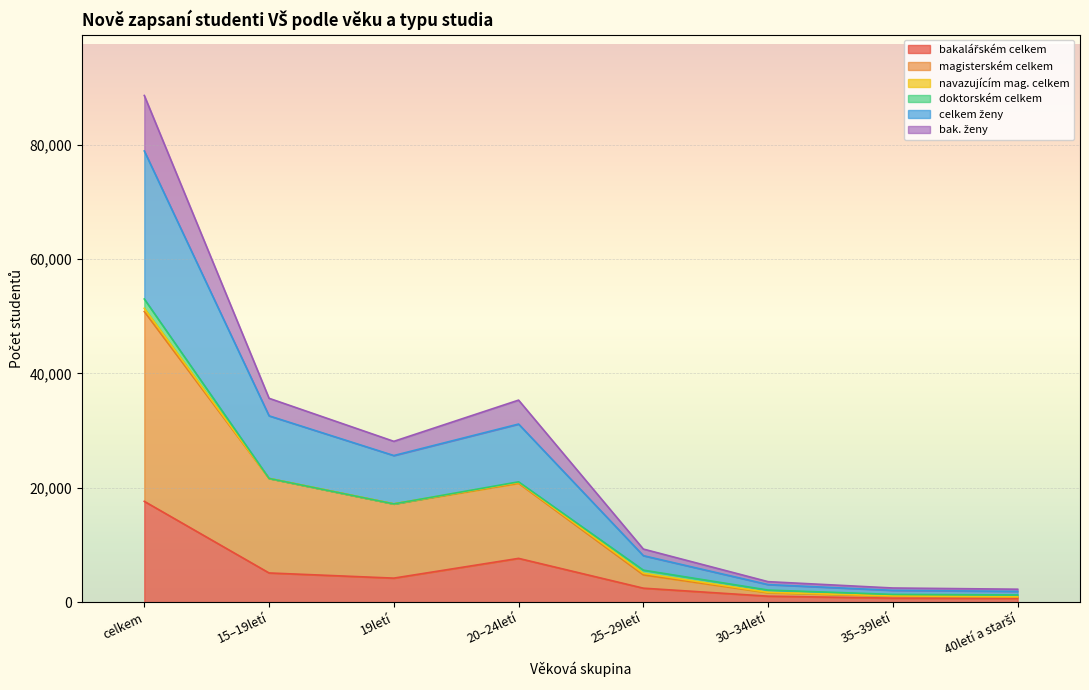

What is the label of the 7th point from the right?

15–19letí